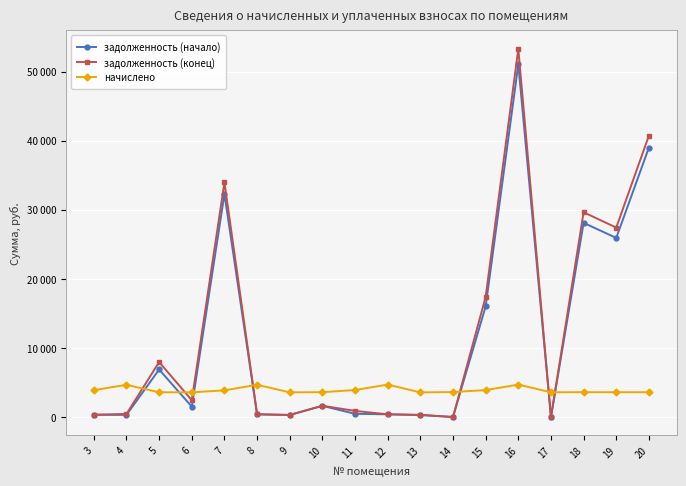

Is it true that задолженность (конец) equals 1509.5 at 11?

False